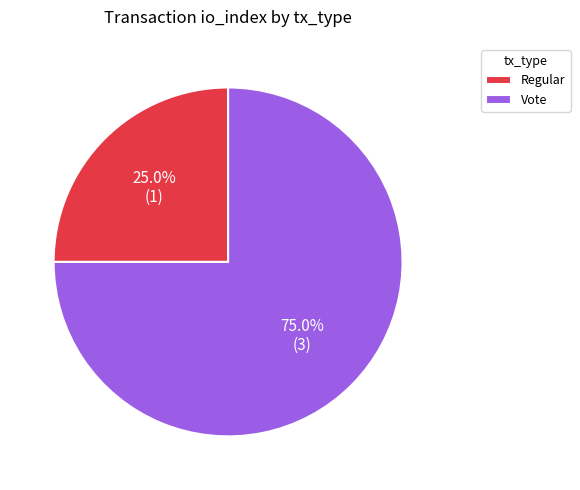

What is the ratio of the value at Regular to the value at Vote?

0.3